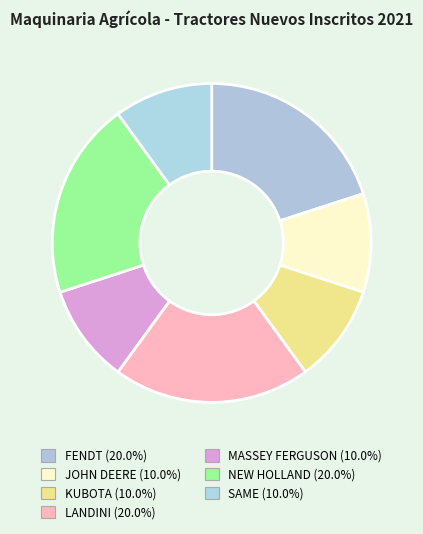

What is the ratio of the value at LANDINI to the value at NEW HOLLAND?

1.0